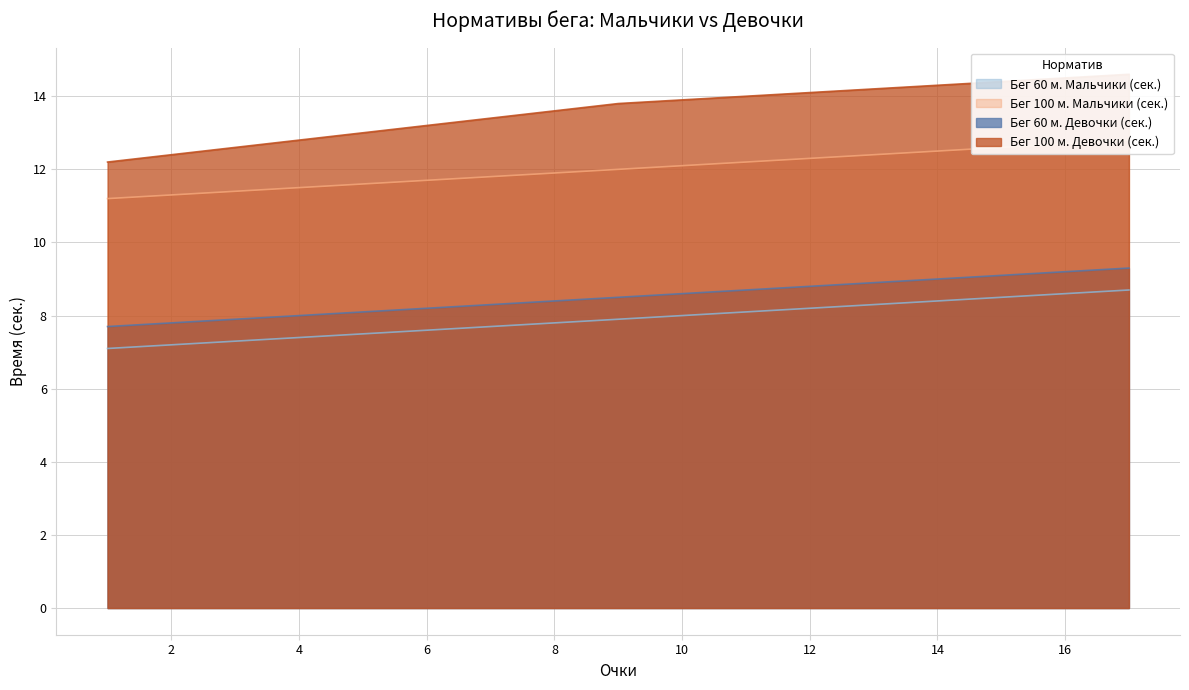

Reading left to right, transcribe all the data shown in this chart.

Бег 60 м. Мальчики (сек.): 1=7.1	2=7.2	3=7.3	4=7.4	5=7.5	6=7.6	7=7.7	8=7.8	9=7.9	10=8.0	11=8.1	12=8.2	13=8.3	14=8.4	15=8.5	16=8.6	17=8.7
Бег 100 м. Мальчики (сек.): 1=11.2	2=11.3	3=11.4	4=11.5	5=11.6	6=11.7	7=11.8	8=11.9	9=12.0	10=12.1	11=12.2	12=12.3	13=12.4	14=12.5	15=12.6	16=12.7	17=12.8
Бег 60 м. Девочки (сек.): 1=7.7	2=7.8	3=7.9	4=8.0	5=8.1	6=8.2	7=8.3	8=8.4	9=8.5	10=8.6	11=8.7	12=8.8	13=8.9	14=9.0	15=9.1	16=9.2	17=9.3
Бег 100 м. Девочки (сек.): 1=12.2	2=12.4	3=12.6	4=12.8	5=13.0	6=13.2	7=13.4	8=13.6	9=13.8	10=13.9	11=14.0	12=14.1	13=14.2	14=14.3	15=14.4	16=14.5	17=14.6